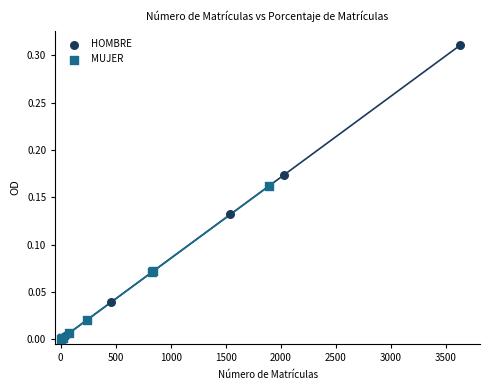

Which series reaches the maximum Y coordinate?

HOMBRE